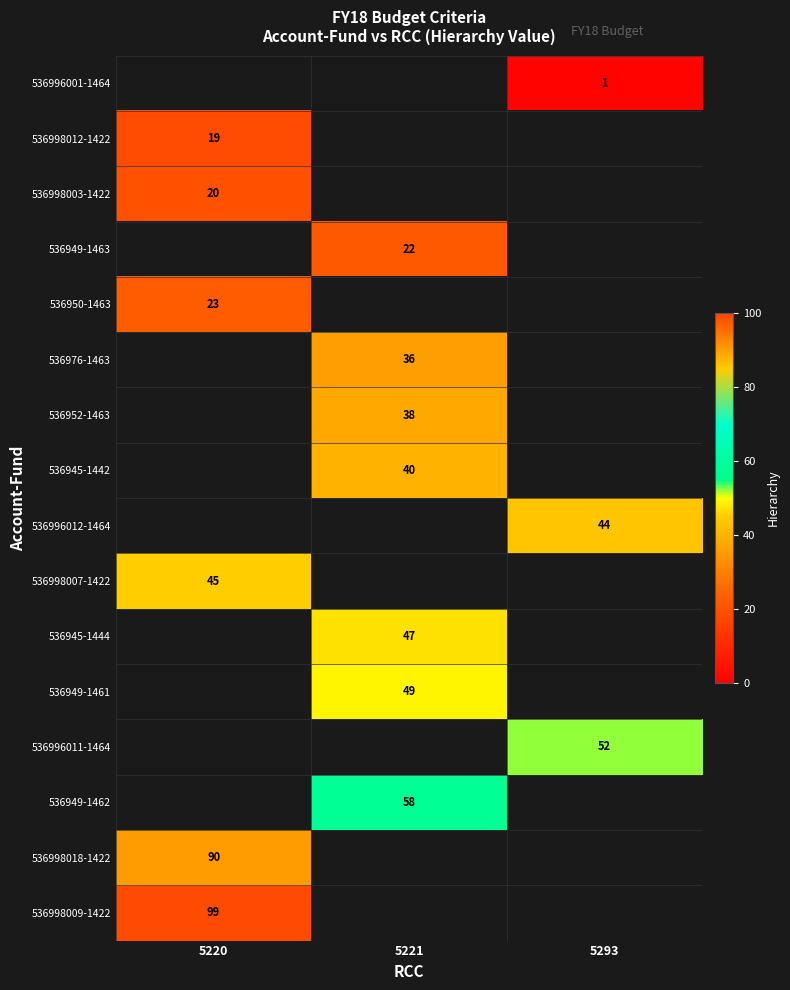

The value of 536996012-1464 at 5293 is 44. True or false?

True